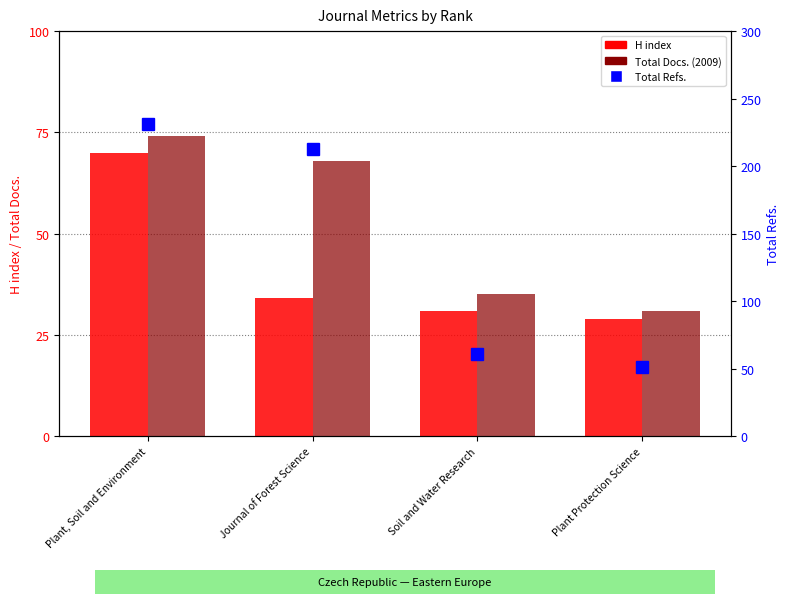

Which series has the largest total across all categories?

Total Refs.